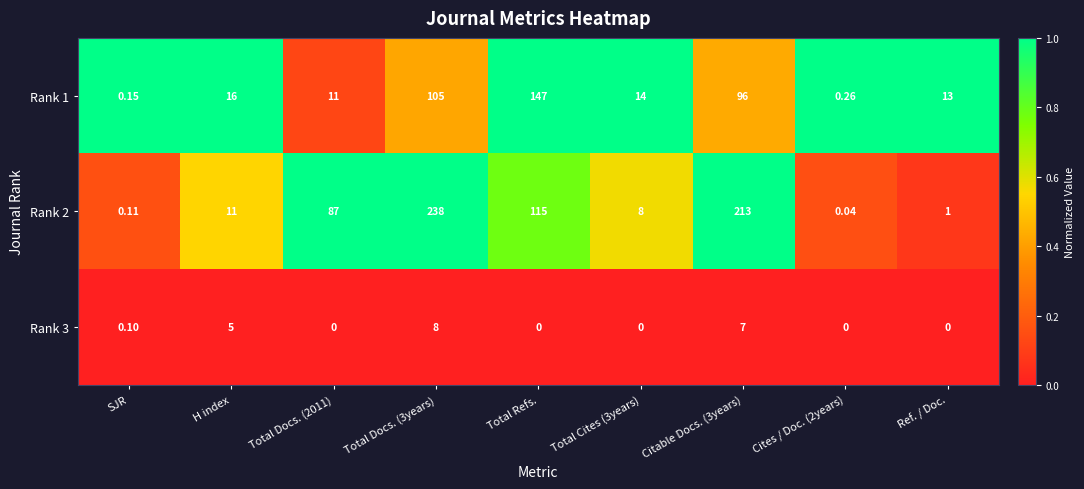

Where does the Rank 1 series first go above 14?

H index